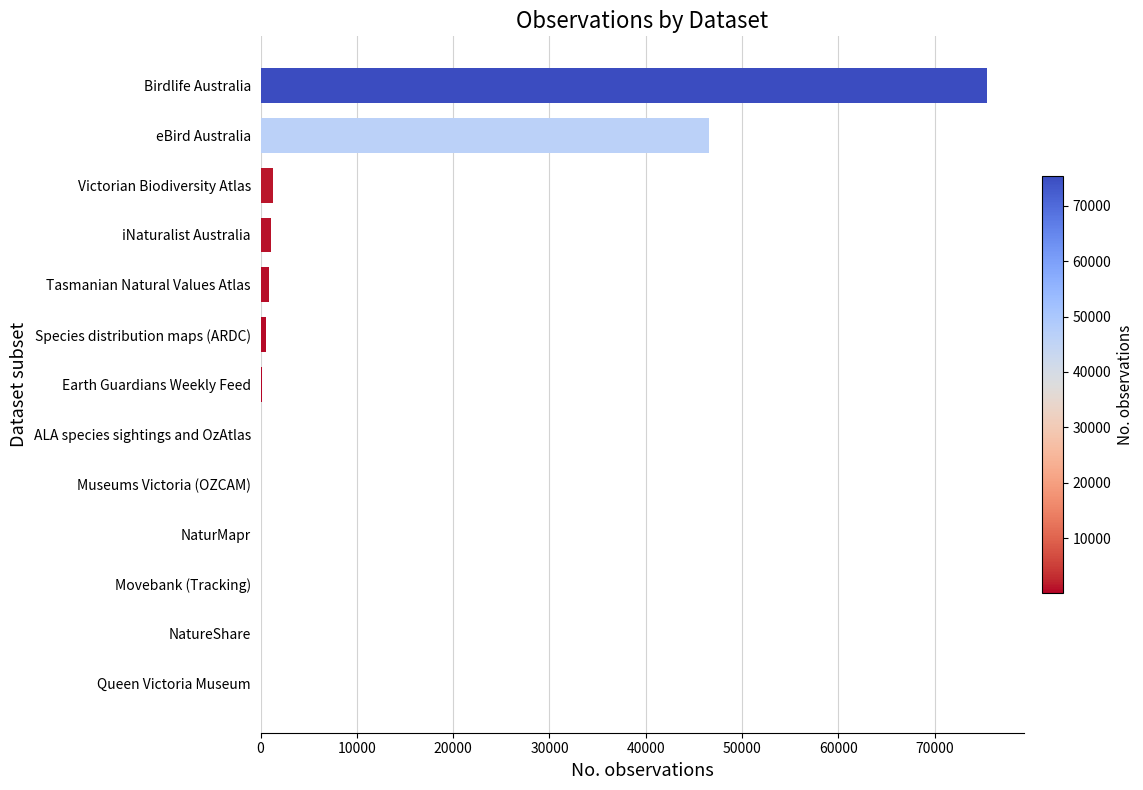

What is the greatest value displayed?

75471